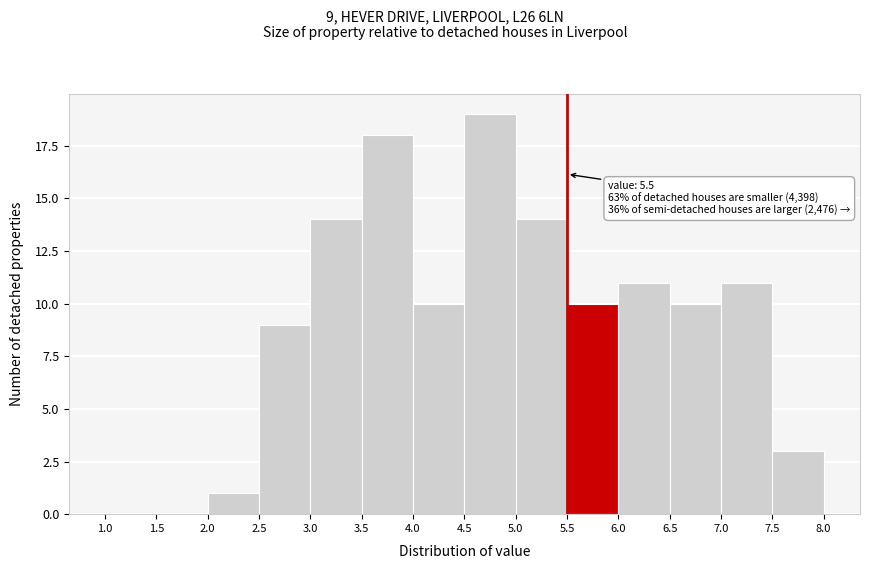

Over which range of the x-axis is the bar tallest?

4.5 to 5.0